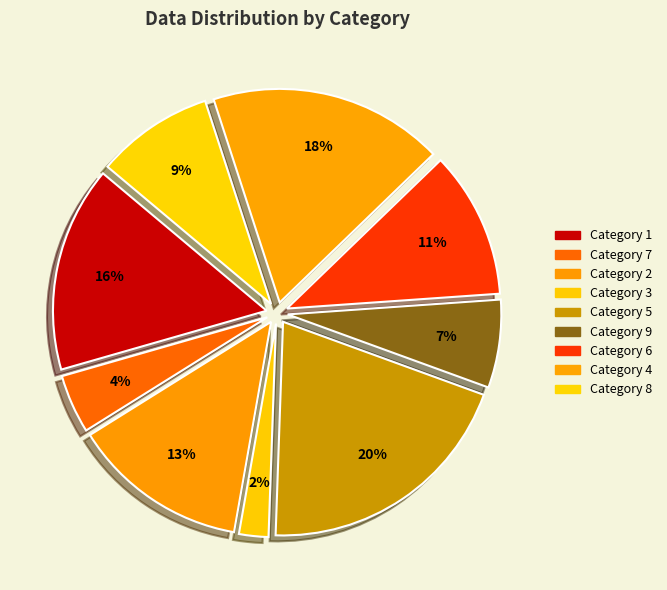

How many slices are in this pie chart?

9